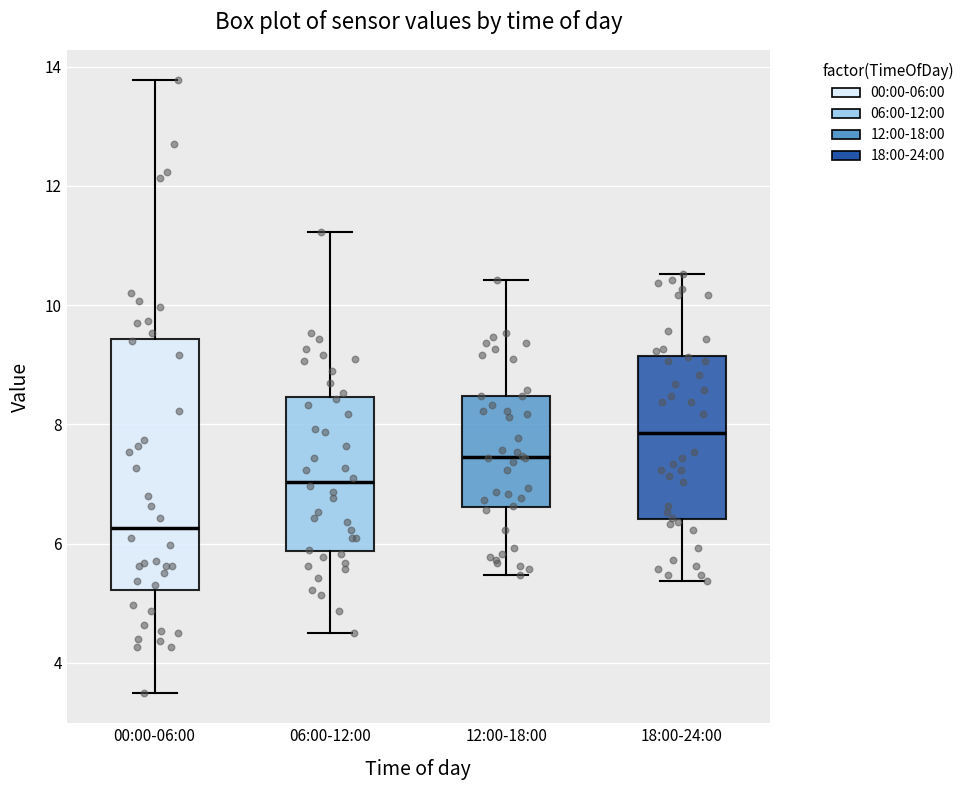

Which box's median line is the lowest?

00:00-06:00